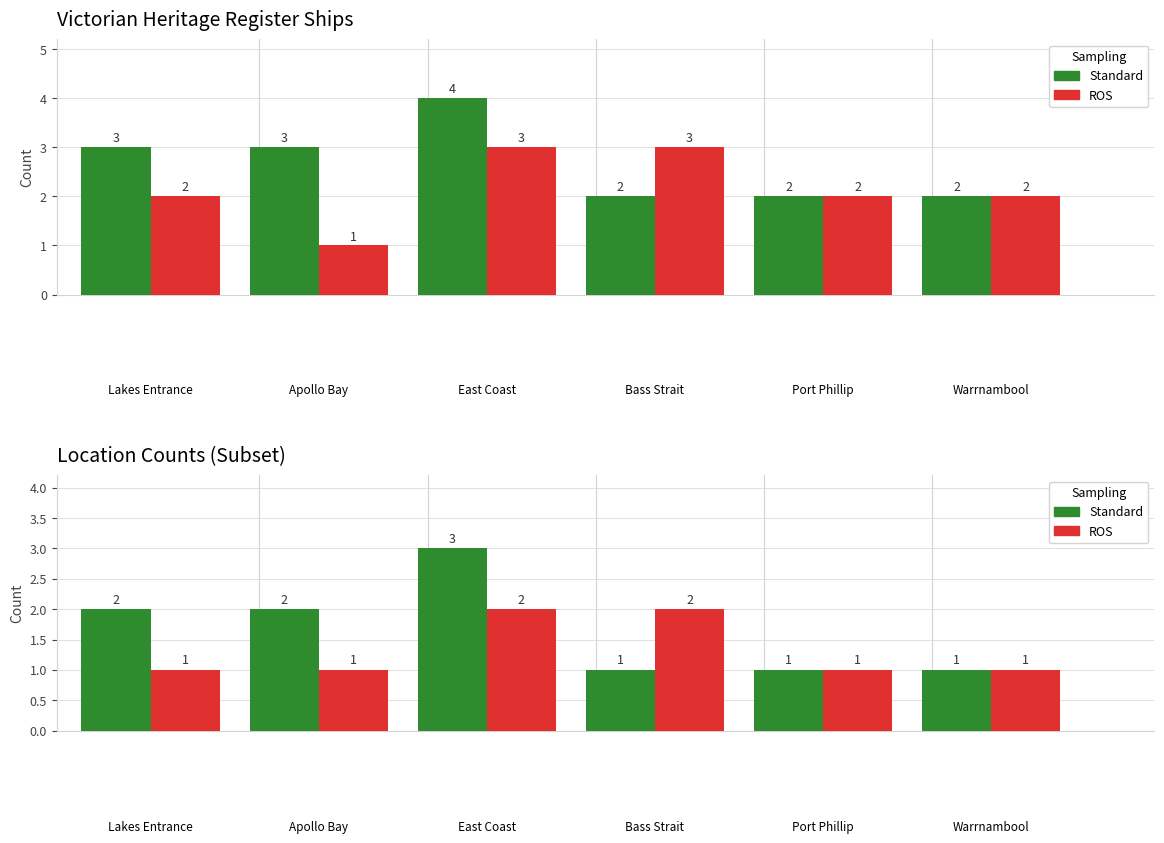

At how many categories does at least one series exceed 2?

1